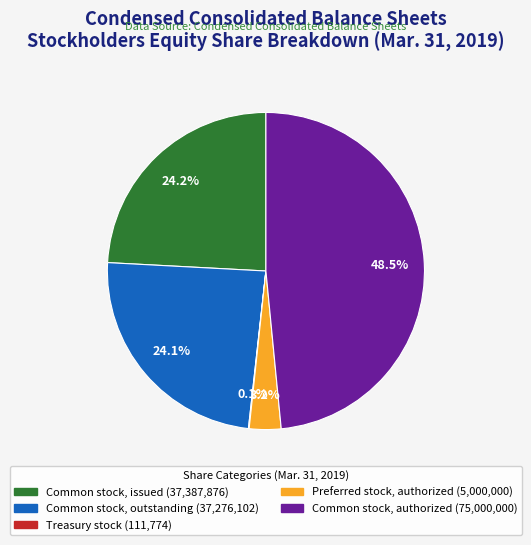

Is there any slice that represents more than half of the pie?

No